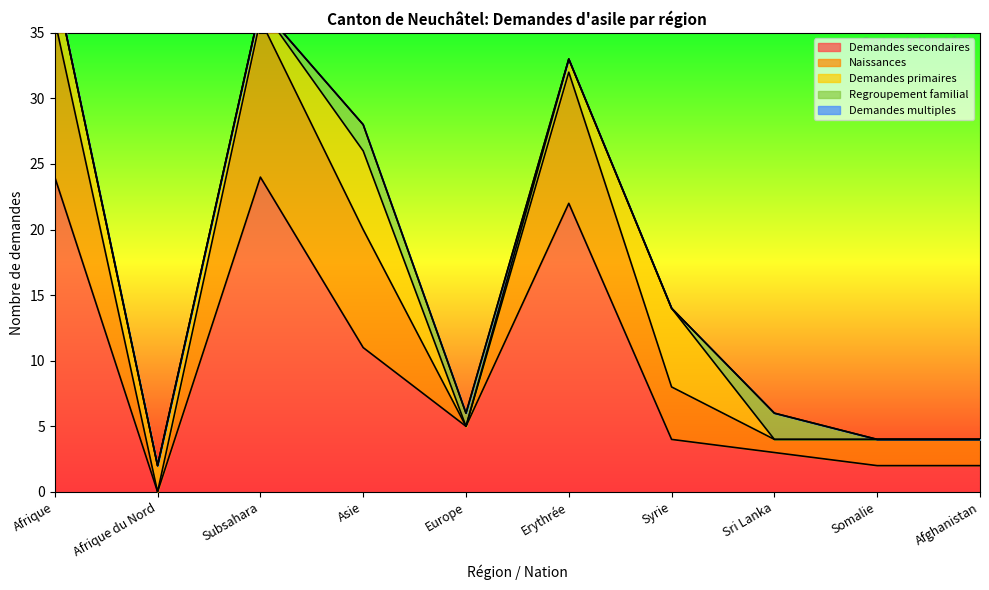

Reading right to left, what are all the values shown in this chart?

Demandes secondaires: 2	2	3	4	22	5	11	24	0	24
Naissances: 2	2	1	4	10	0	9	12	0	12
Demandes primaires: 0	0	0	6	1	0	6	1	2	3
Regroupement familial: 0	0	2	0	0	1	2	0	0	0
Demandes multiples: 0	0	0	0	0	0	0	0	0	0